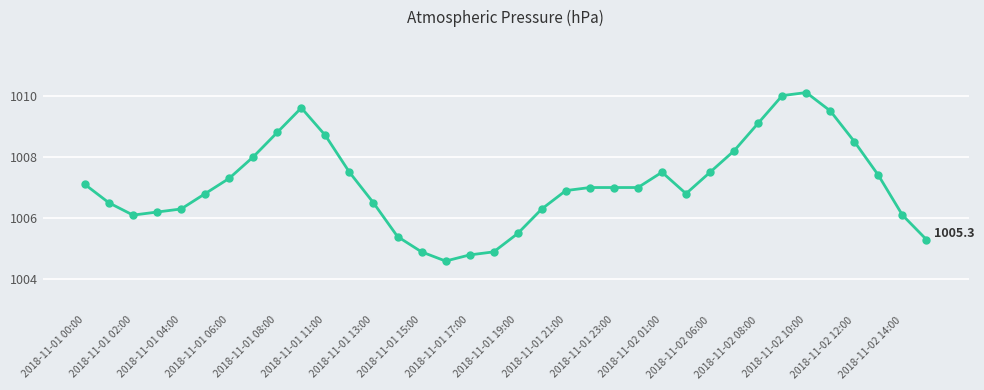

What is the difference between the maximum and minimum values?

5.5